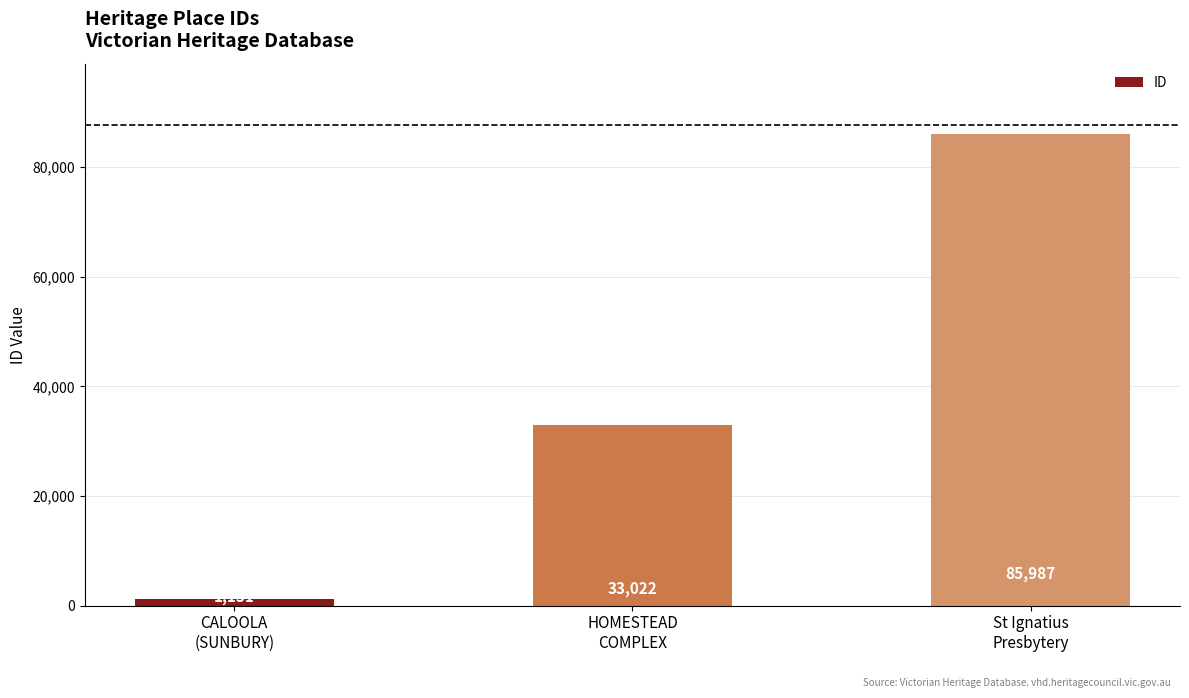

Rank the categories by value from lowest to highest.

CALOOLA
(SUNBURY), HOMESTEAD
COMPLEX, St Ignatius
Presbytery